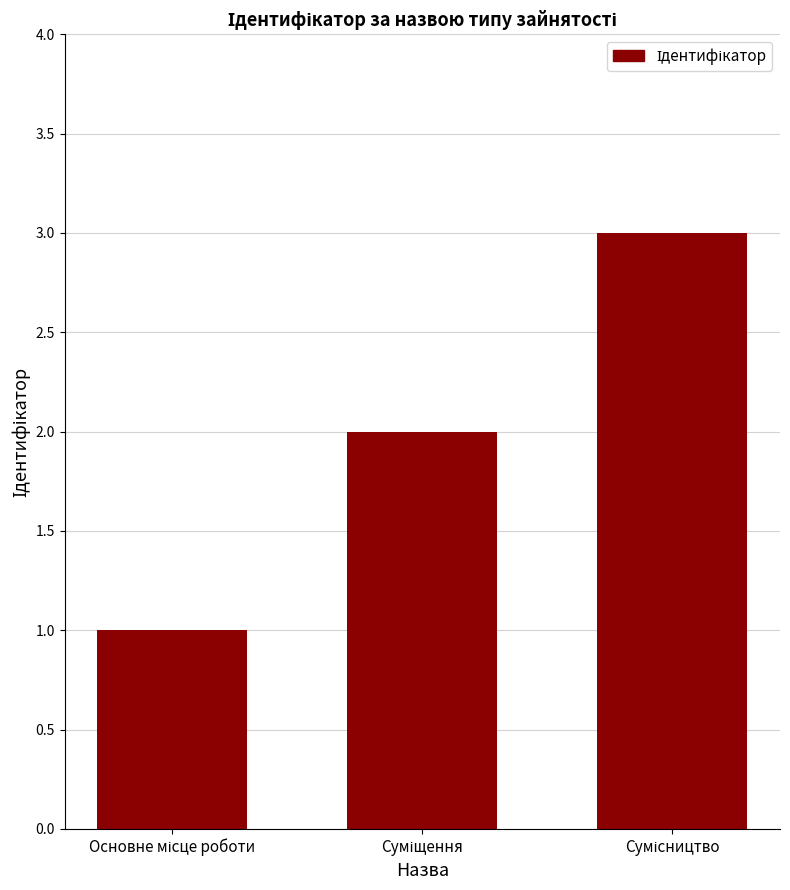

What is the sum of all values?

6